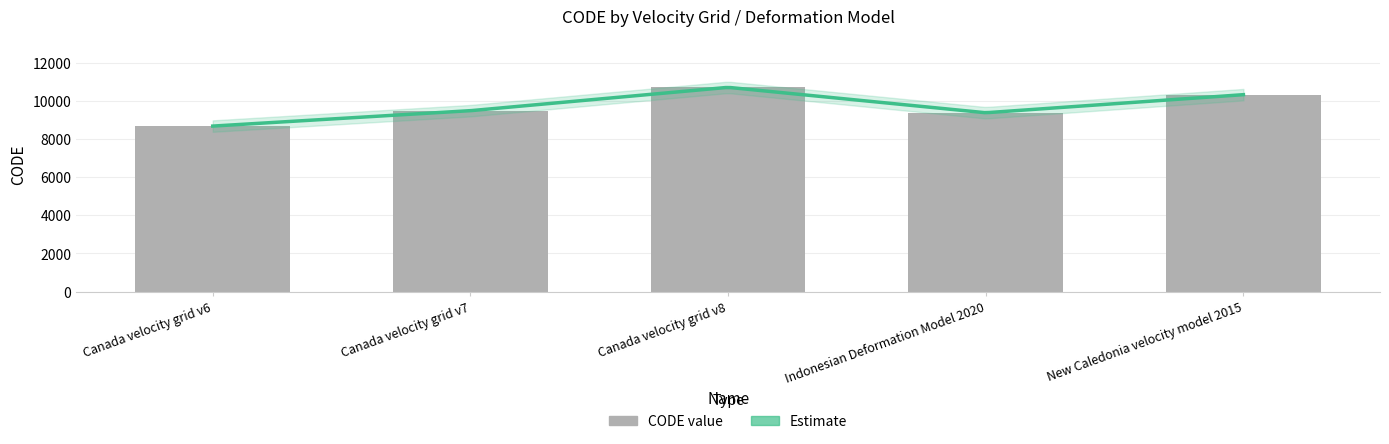

Between Canada velocity grid v8 and Indonesian Deformation Model 2020, which is larger?

Canada velocity grid v8